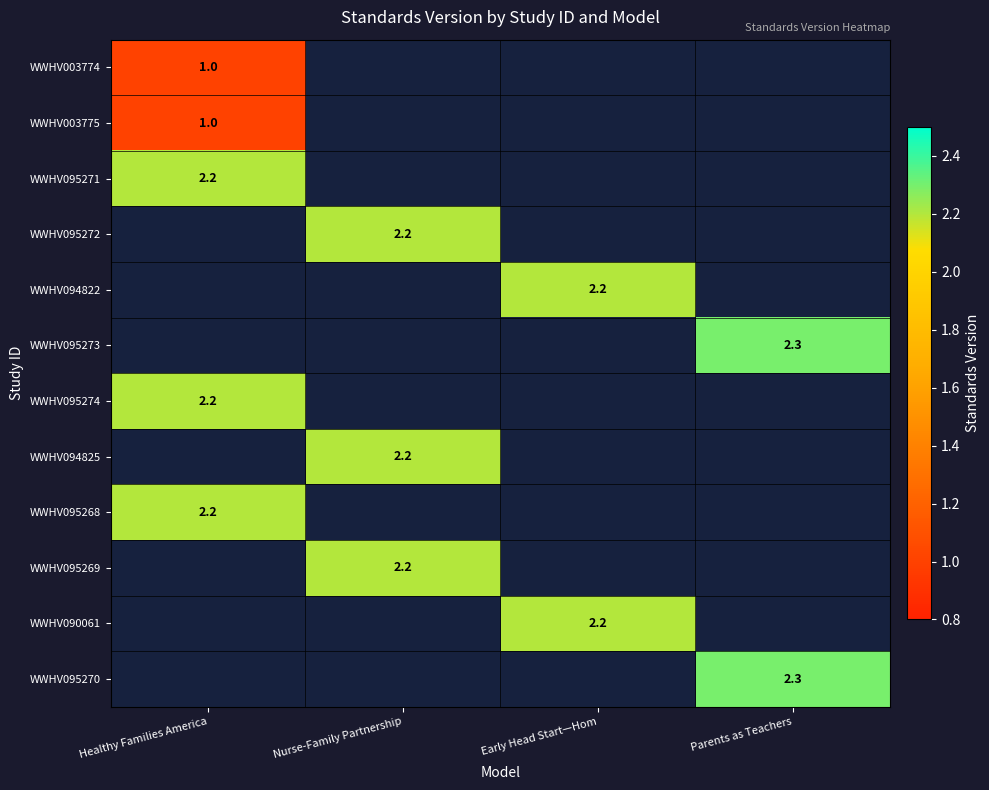

The value of WWHV090061 at Early Head Start—Hom is 2.2. True or false?

True